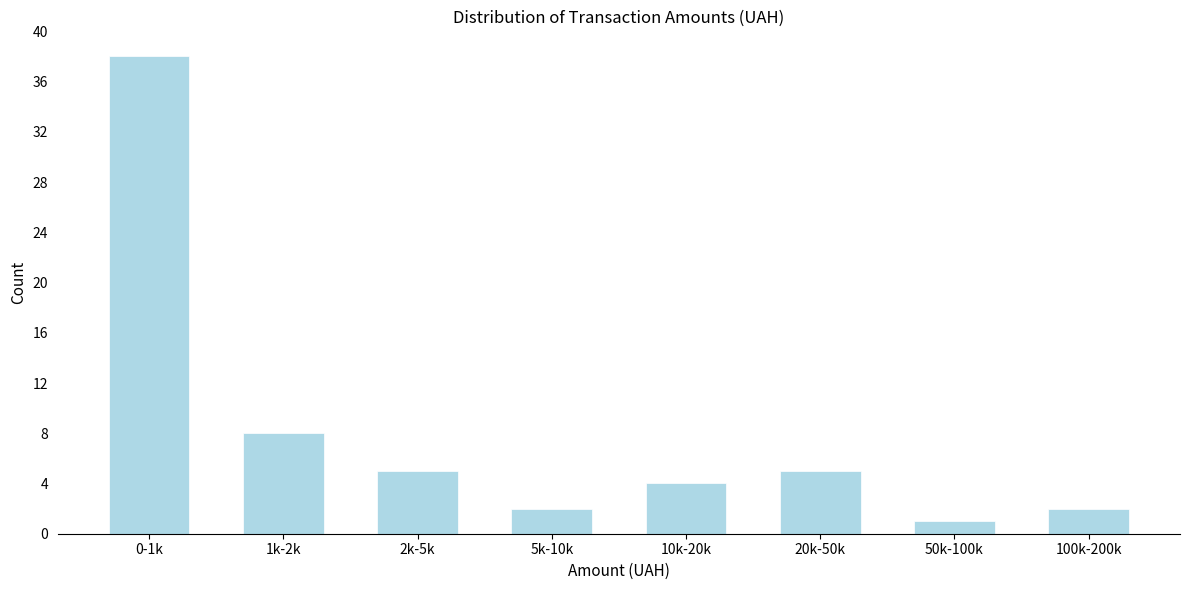

Reading left to right, transcribe all the data shown in this chart.

0-1k=38	1k-2k=8	2k-5k=5	5k-10k=2	10k-20k=4	20k-50k=5	50k-100k=1	100k-200k=2